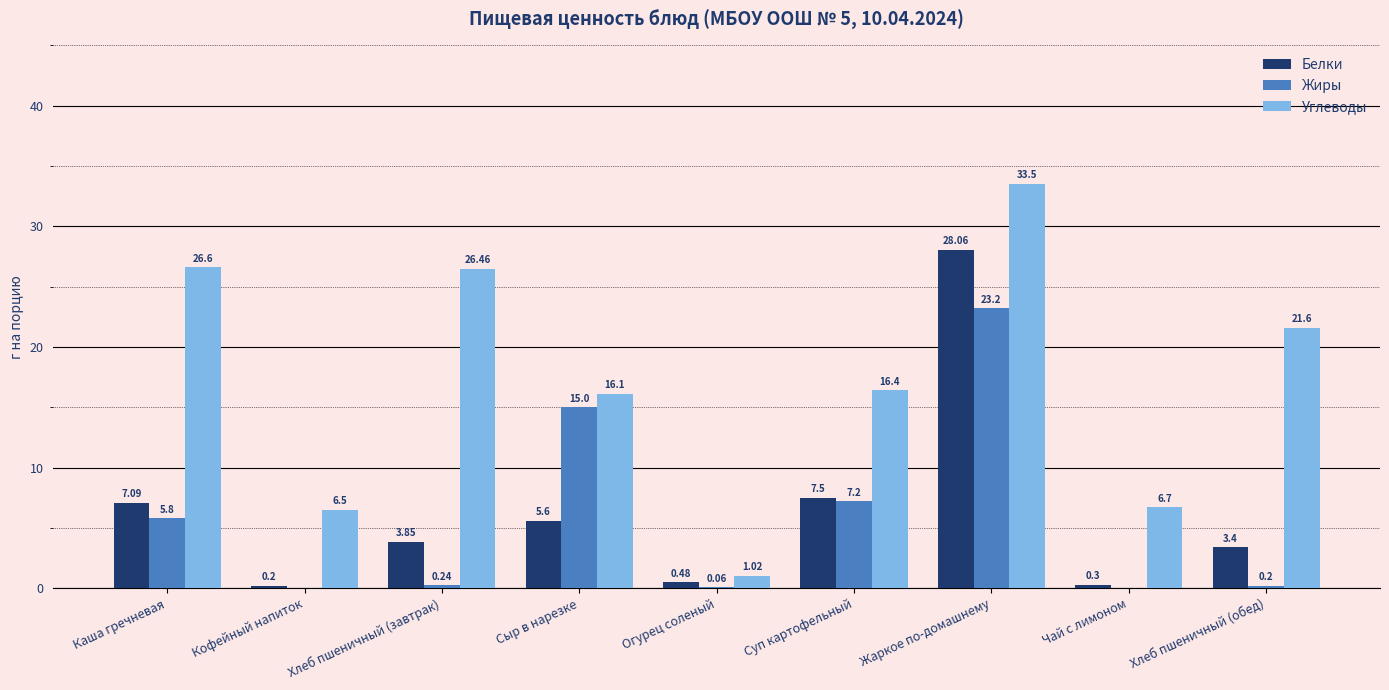

What is the sum of the Жиры values at Сыр в нарезке and Чай с лимоном?

15.0